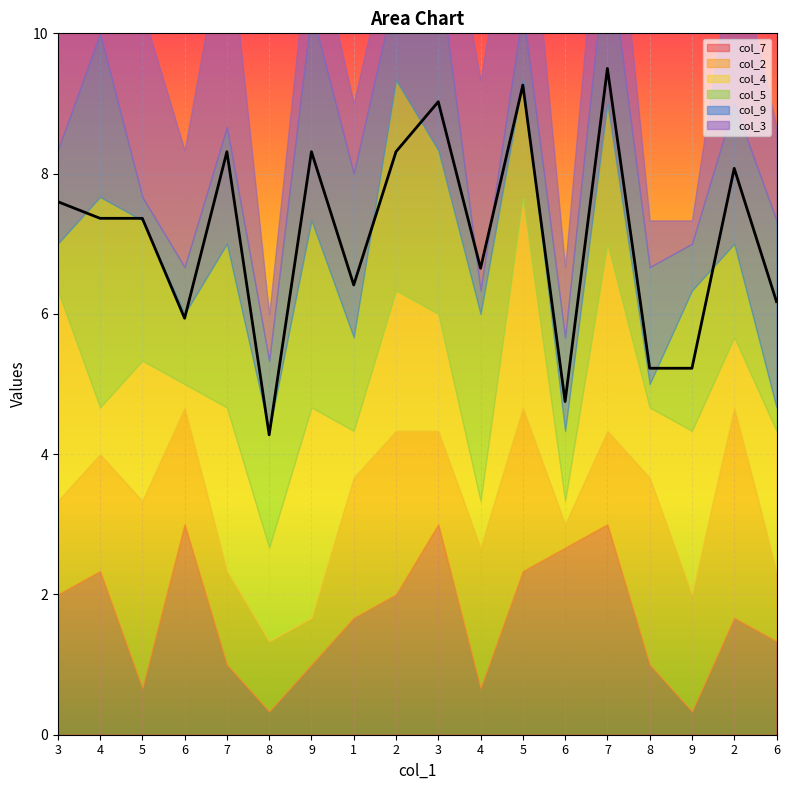

After their last crossing, which series has the higher values: col_2 or col_7?

col_7